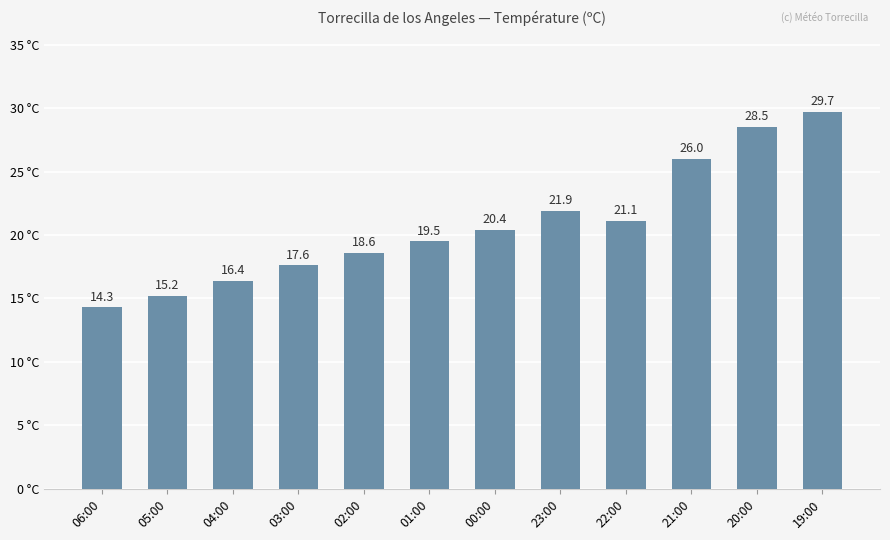

What is the value of the 8th bar from the left?

21.9